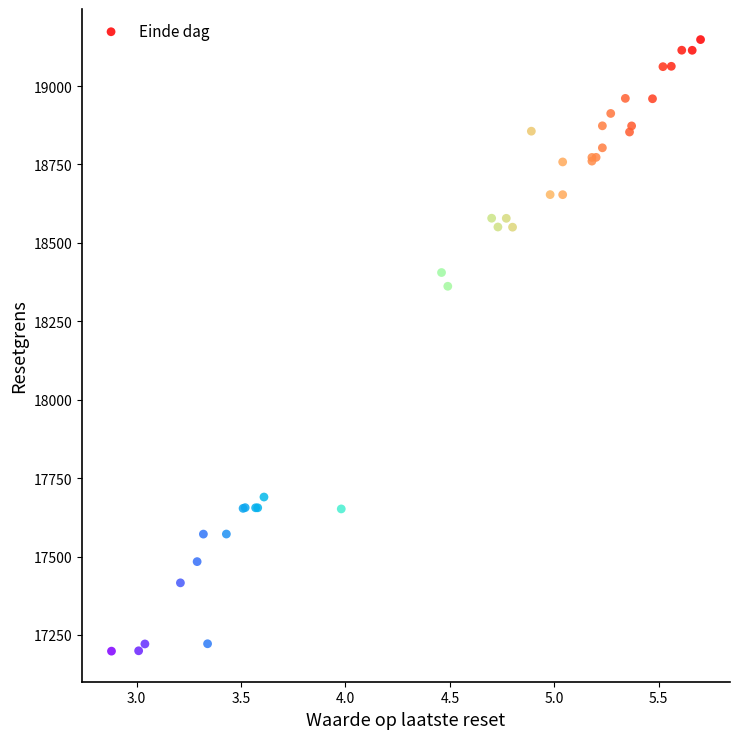

What Y value in the scatter plot is closest to 18173?

18361.7